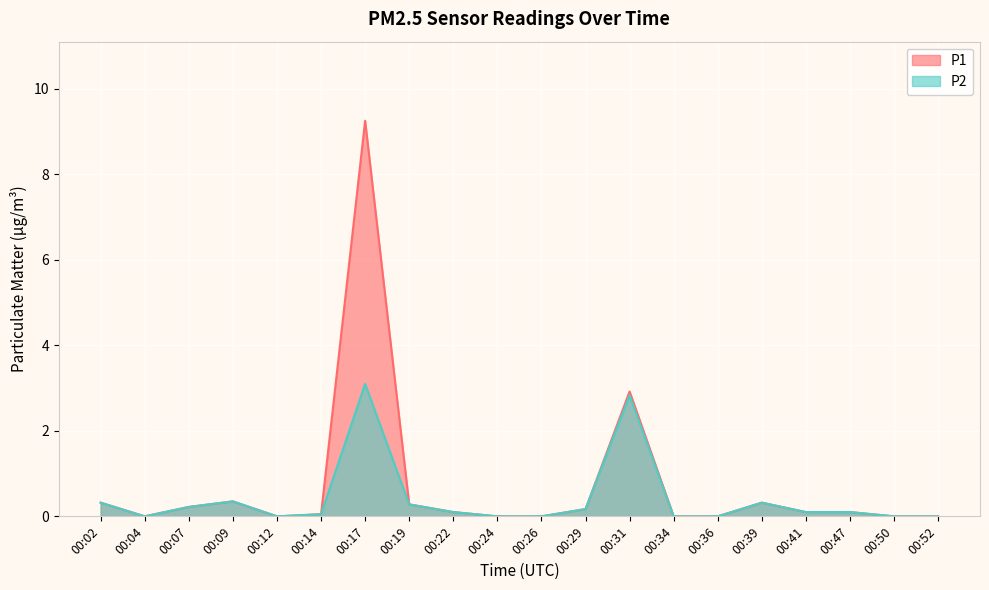

Reading left to right, list all the values displayed in this chart.

P1: 00:02=0.3	00:04=0.0	00:07=0.2	00:09=0.3	00:12=0.0	00:14=0.1	00:17=9.2	00:19=0.3	00:22=0.1	00:24=0.0	00:26=0.0	00:29=0.2	00:31=2.9	00:34=0.0	00:36=0.0	00:39=0.3	00:41=0.1	00:47=0.1	00:50=0.0	00:52=0.0
P2: 00:02=0.3	00:04=0.0	00:07=0.2	00:09=0.3	00:12=0.0	00:14=0.1	00:17=3.1	00:19=0.3	00:22=0.1	00:24=0.0	00:26=0.0	00:29=0.2	00:31=2.8	00:34=0.0	00:36=0.0	00:39=0.3	00:41=0.1	00:47=0.1	00:50=0.0	00:52=0.0